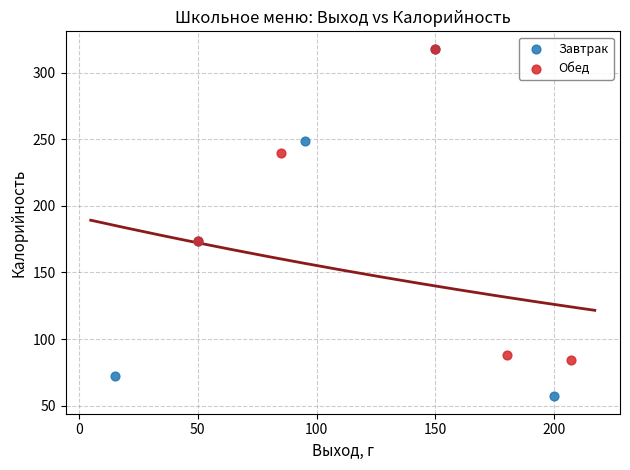

Which series contains the lowest Y value?

Завтрак